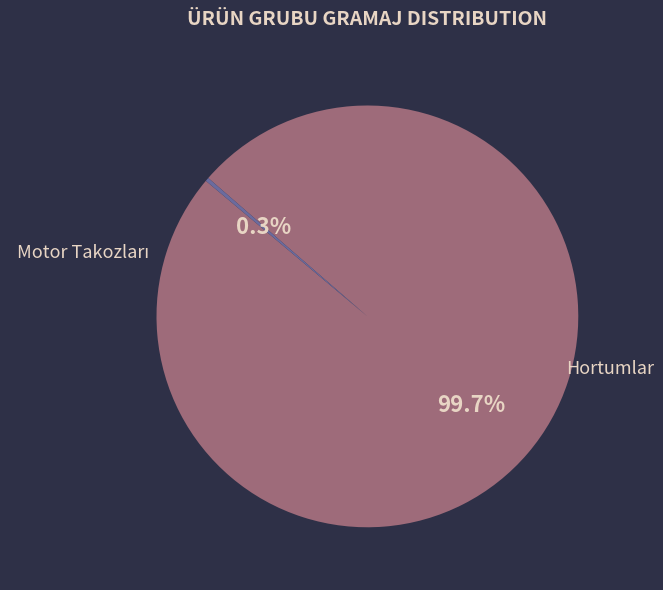

How many segments does this pie chart have?

2